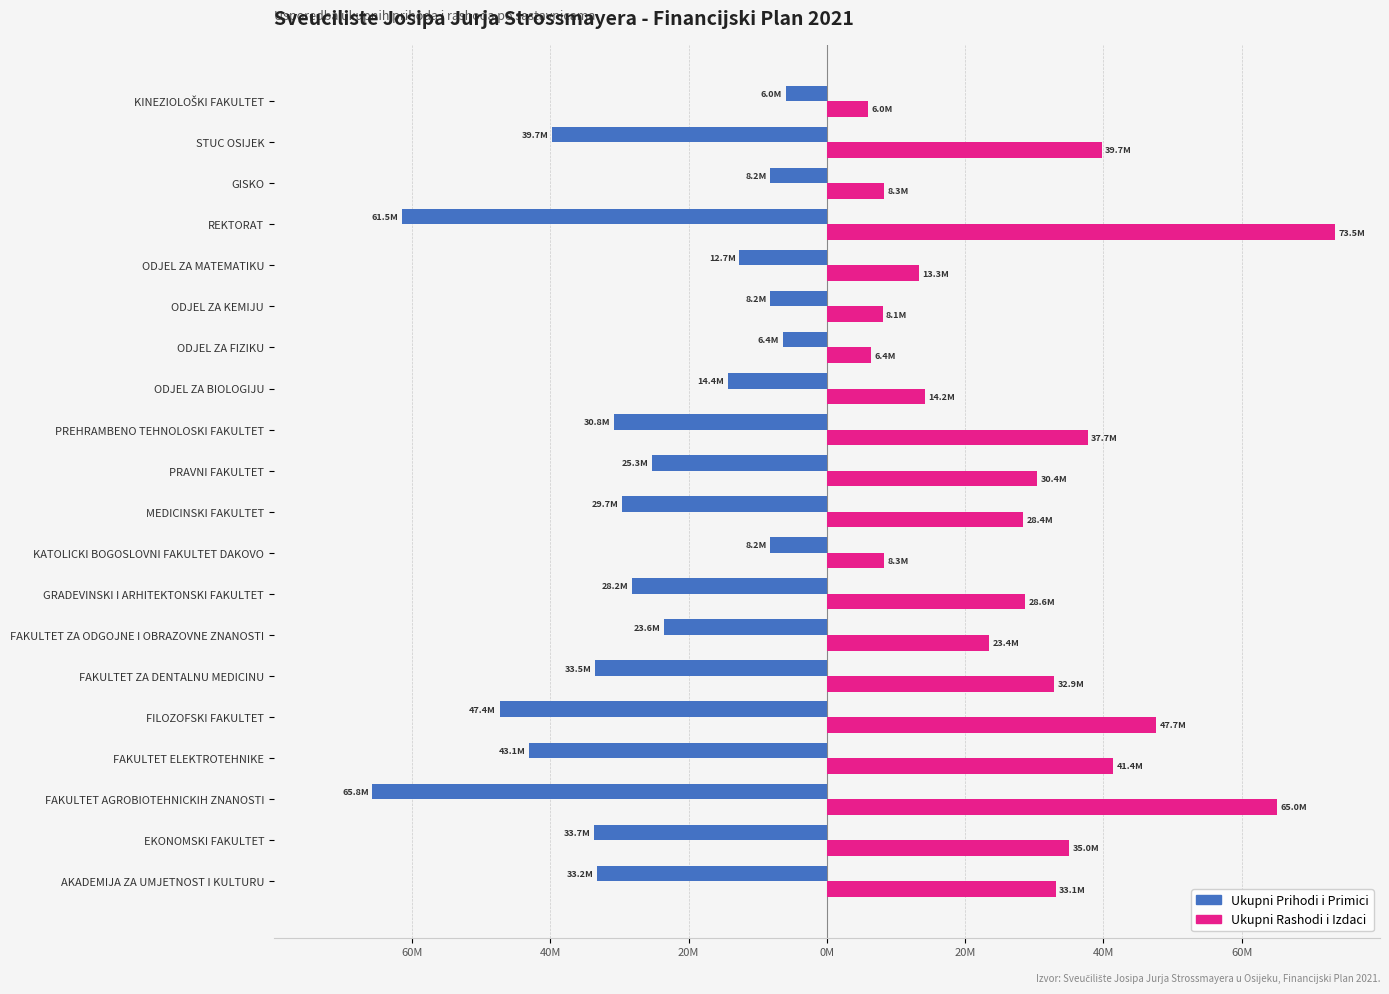

Reading right to left, extract all data points from this chart.

Ukupni Prihodi i Primici: -5980900	-39730000	-8208932	-61487460	-12660128	-8235467	-6367176	-14378657	-30757335	-25316963	-29706914	-8205000	-28206970	-23554540	-33539135	-47350971	-43117054	-65751263	-33678899	-33219632
Ukupni Rashodi i Izdaci: 5967800	39730000	8255932	73459060	13329933	8058287	6367176	14201327	37714121	30437333	28392054	8315000	28646470	23424891	32904238	47664677	41382157	65043604	35022259	33062632